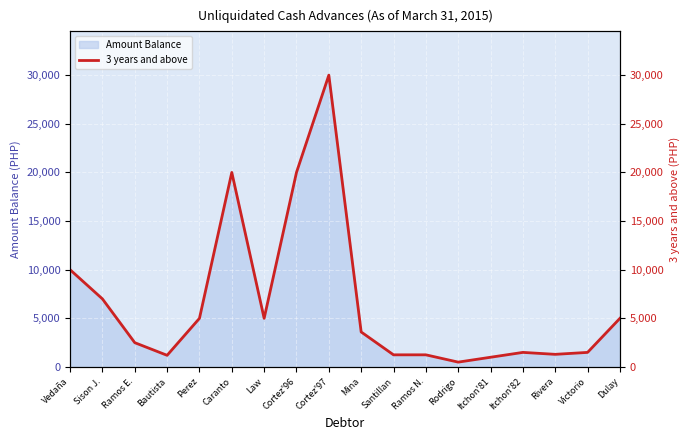

What is the ratio of the value at Cortez'97 to the value at Itchon'81?

30.0